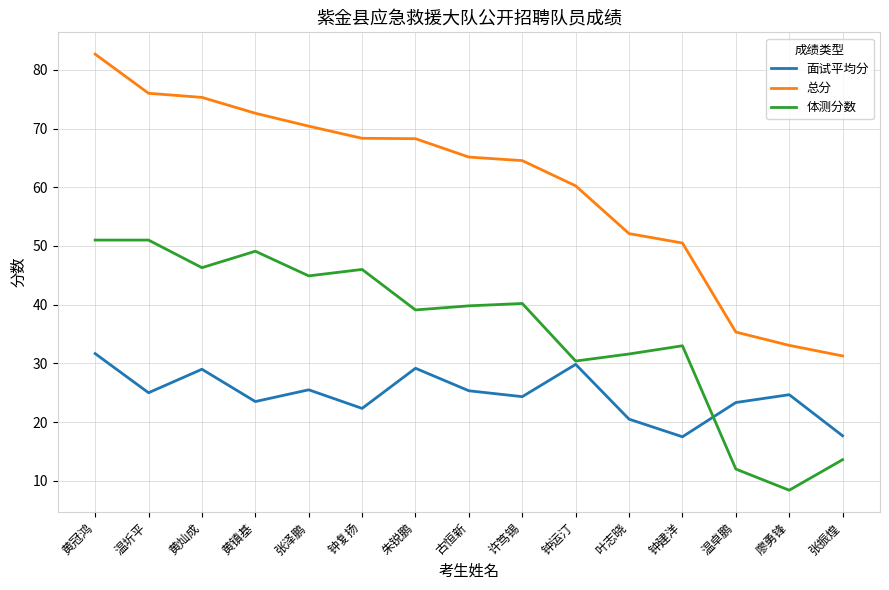

What position from the left is 钟建洋?

12